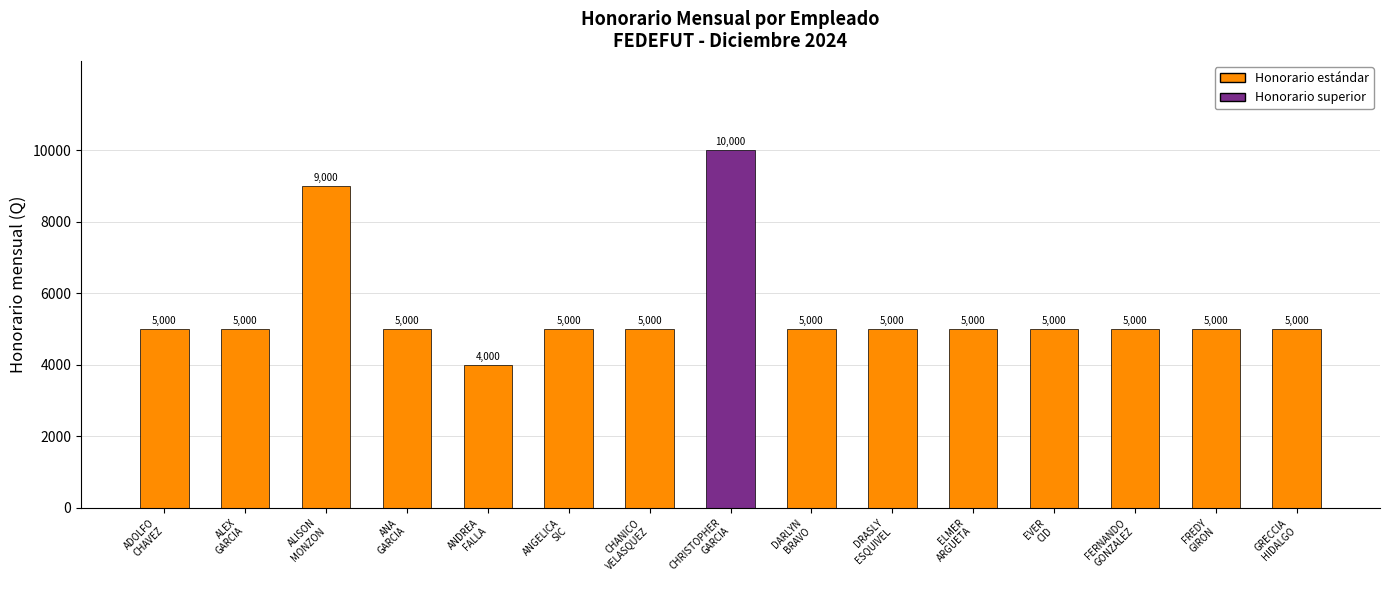

Reading right to left, what are all the values shown in this chart?

5000	5000	5000	5000	5000	5000	5000	10000	5000	5000	4000	5000	9000	5000	5000